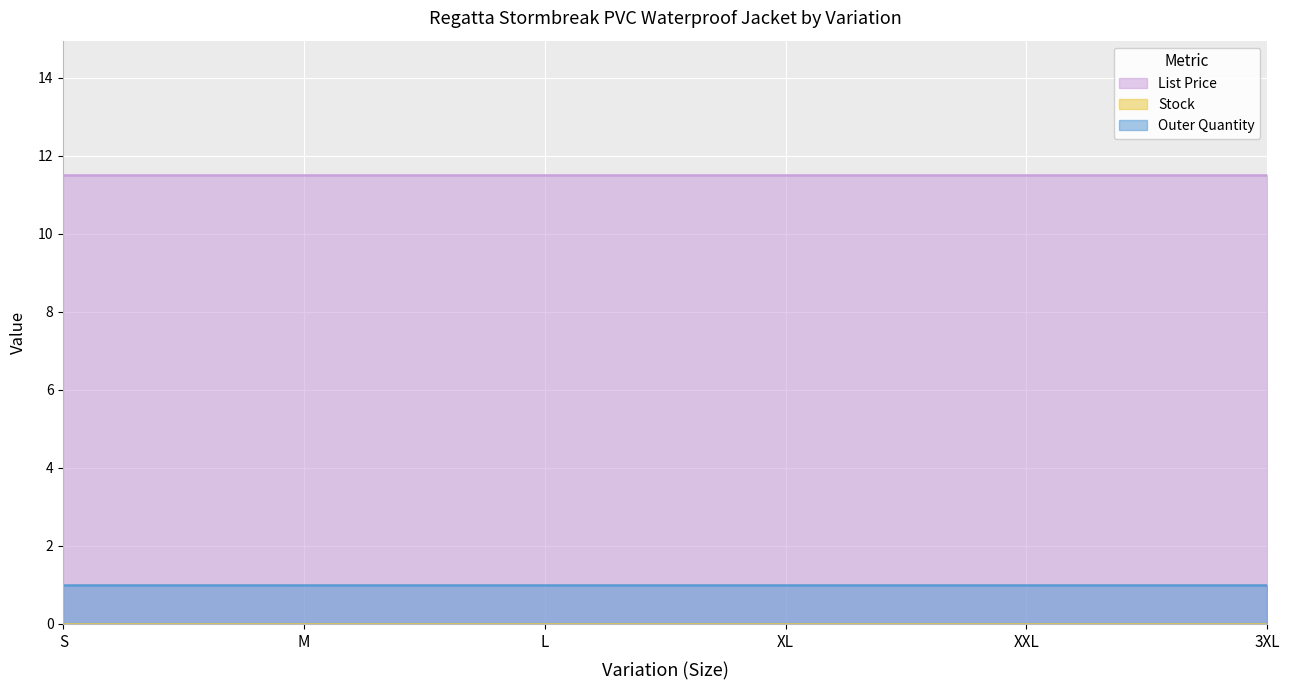

Is it true that List Price equals 11.5 at M?

True